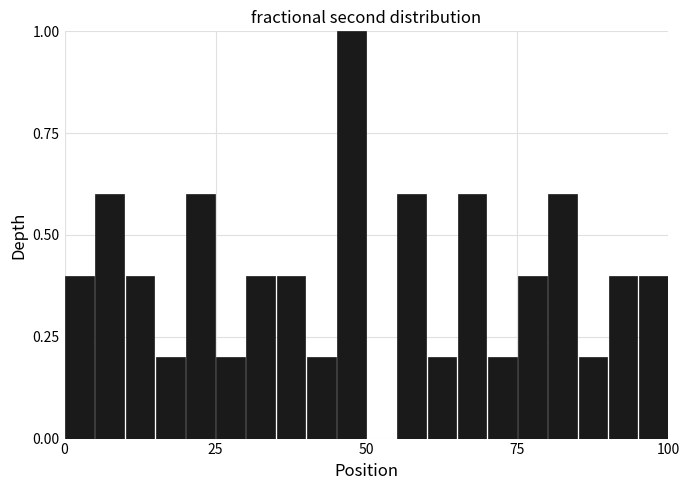

Around what value on the x-axis is the tallest bar? Give the approximate position of its centre, as read against the axis.

50